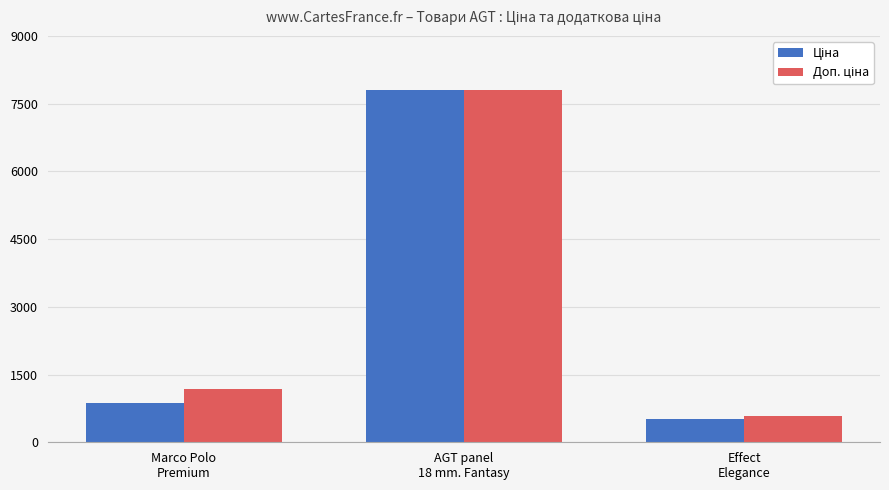

How many series are shown in this chart?

2